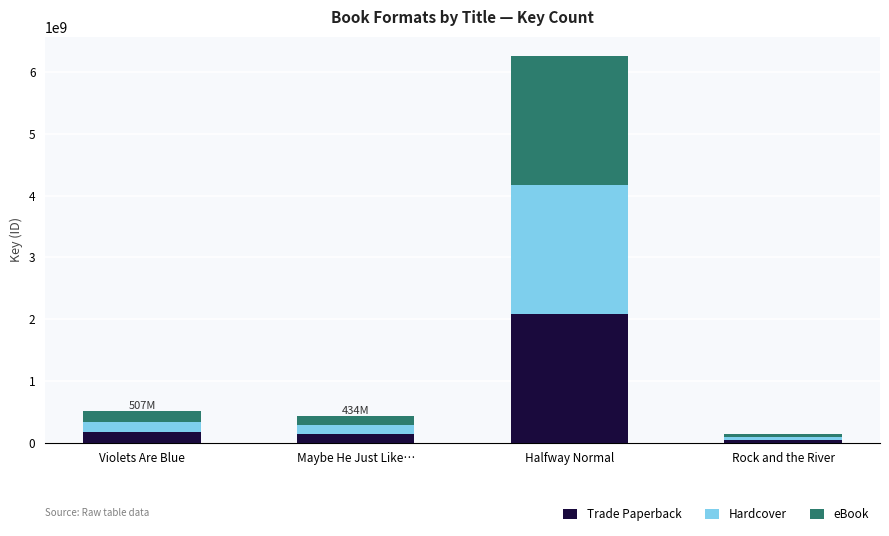

What is the total value across all series at Halfway Normal?

6257744925